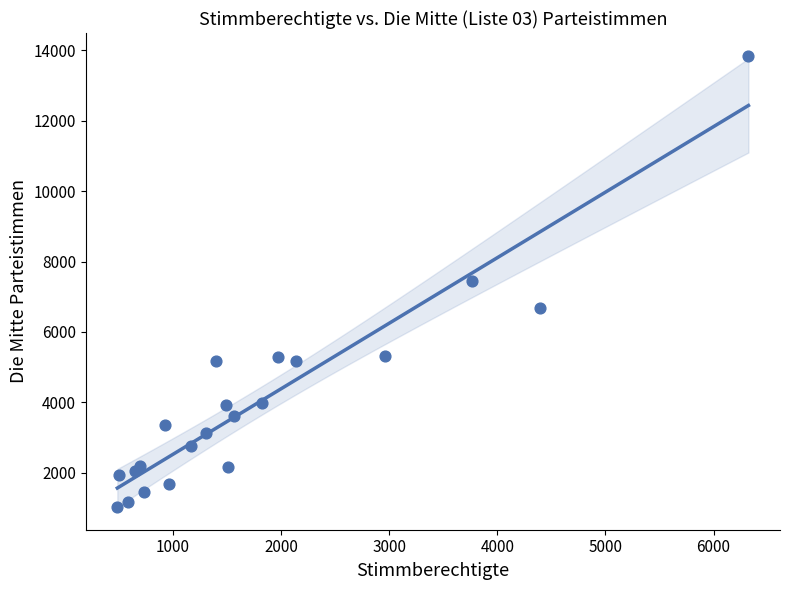

What is the range of X values (max minus min)?

5834